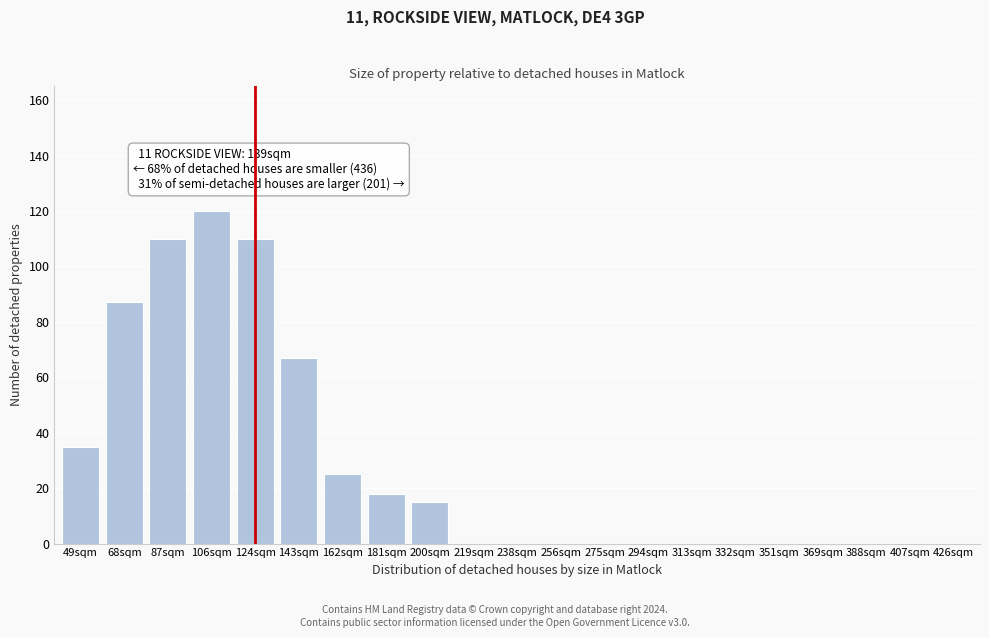

Reading right to left, extract all data points from this chart.

426sqm=0	407sqm=0	388sqm=0	369sqm=0	351sqm=0	332sqm=0	313sqm=0	294sqm=0	275sqm=0	256sqm=0	238sqm=0	219sqm=0	200sqm=15	181sqm=18	162sqm=25	143sqm=67	124sqm=110	106sqm=120	87sqm=110	68sqm=87	49sqm=35